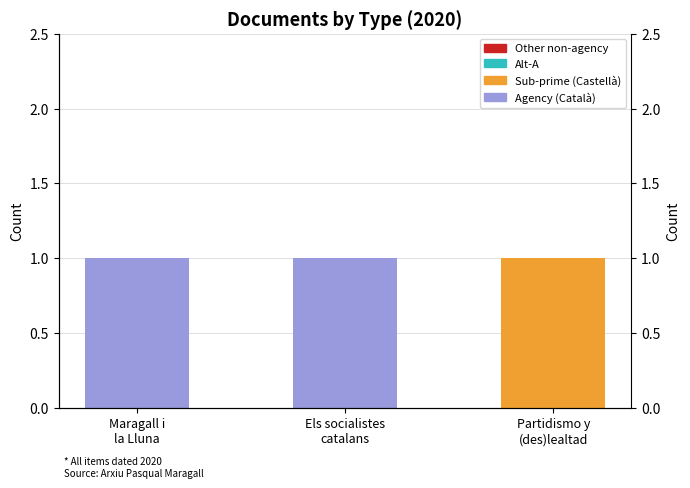

What is the difference between the Agency (Català) values at Partidismo y
(des)lealtad and Els socialistes
catalans?

1